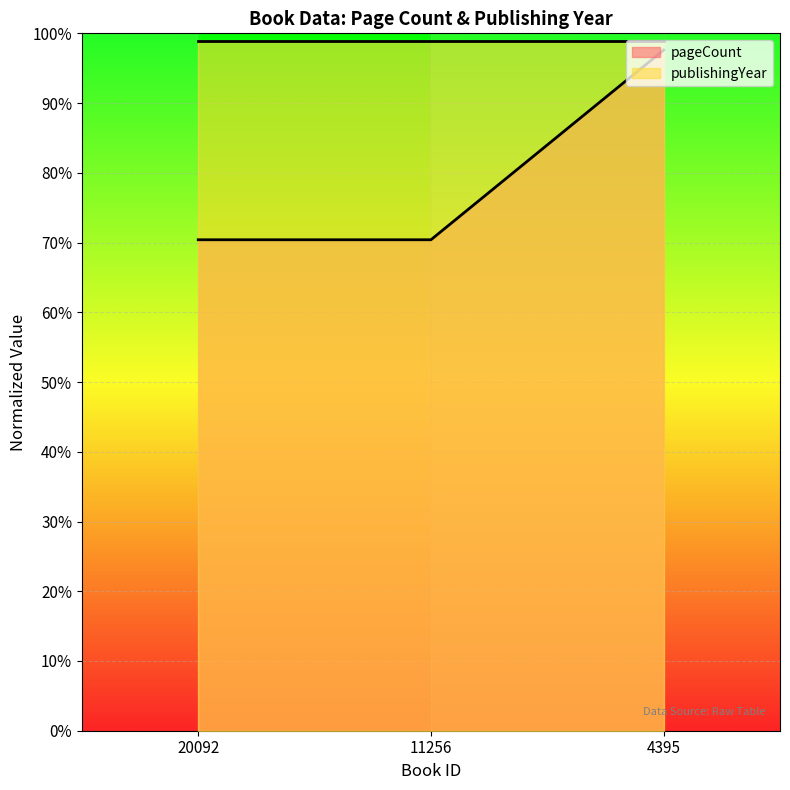

Which label corresponds to the smallest value in the chart?

20092